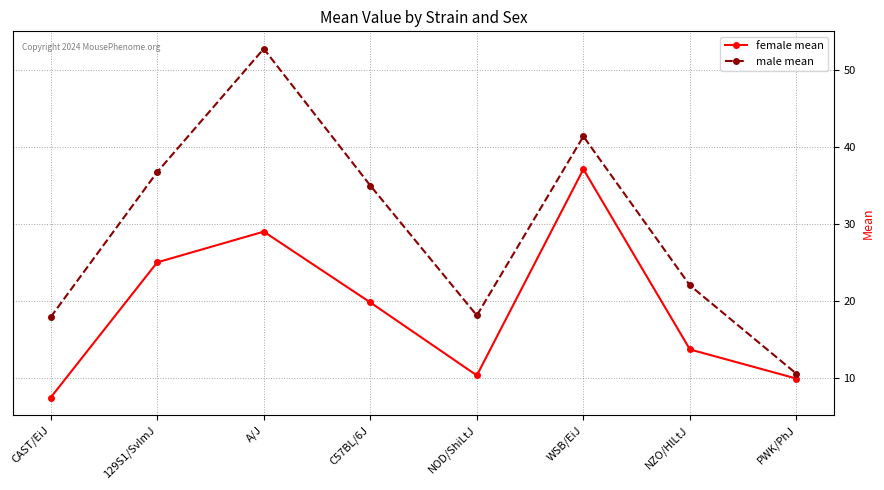

Reading left to right, extract all data points from this chart.

female mean: 7.4	25.0	29.0	19.8	10.3	37.1	13.7	9.9
male mean: 17.9	36.8	52.8	35.0	18.1	41.4	22.0	10.5